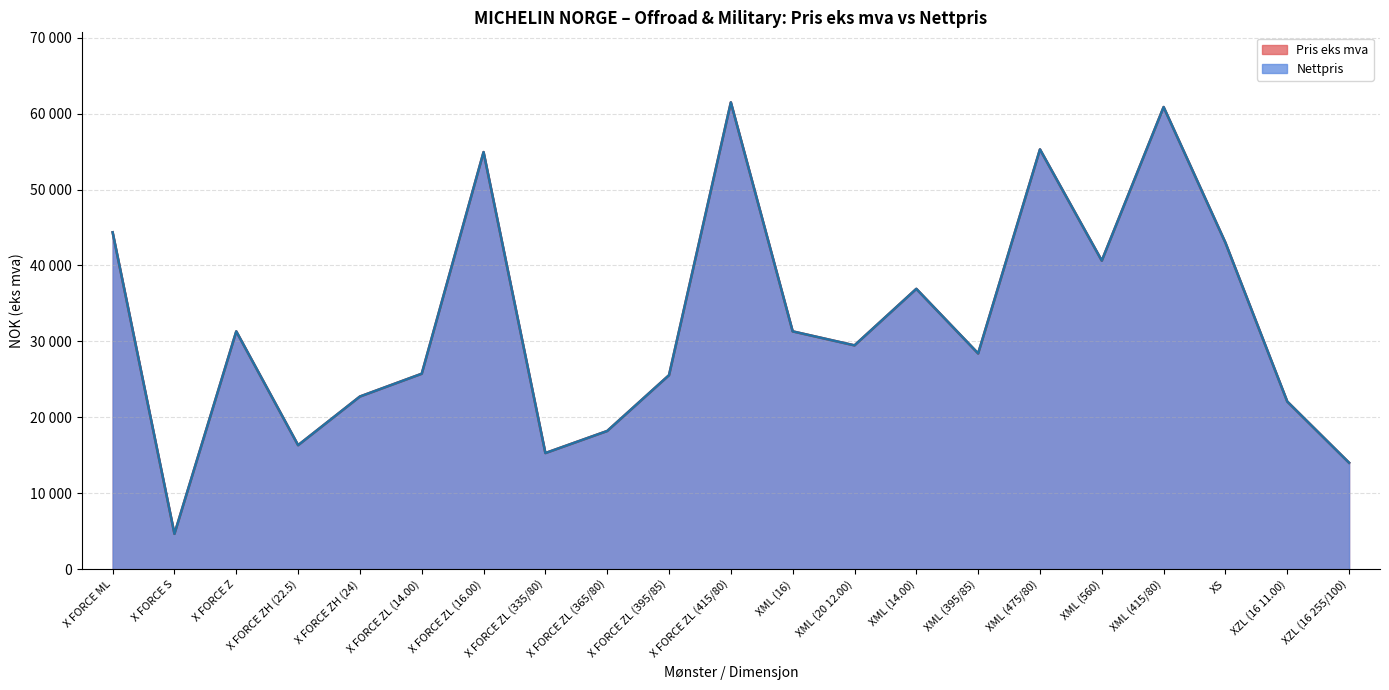

The pris_eks_mva series shows 36920 at XML (14.00). True or false?

True